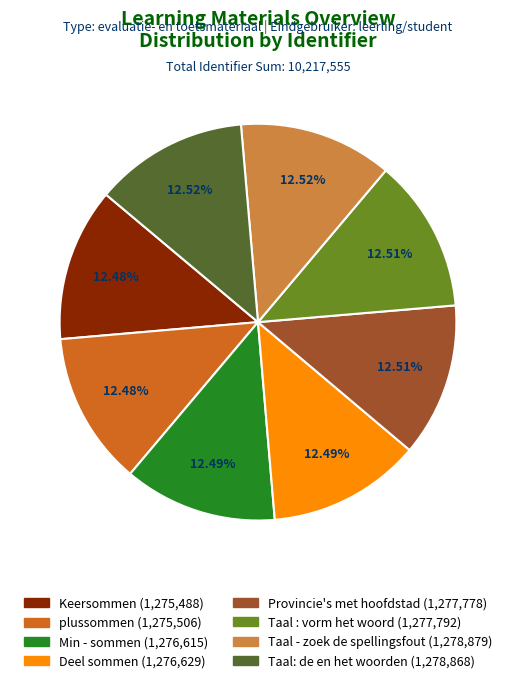

Is Taal : vorm het woord the majority of the pie?

No